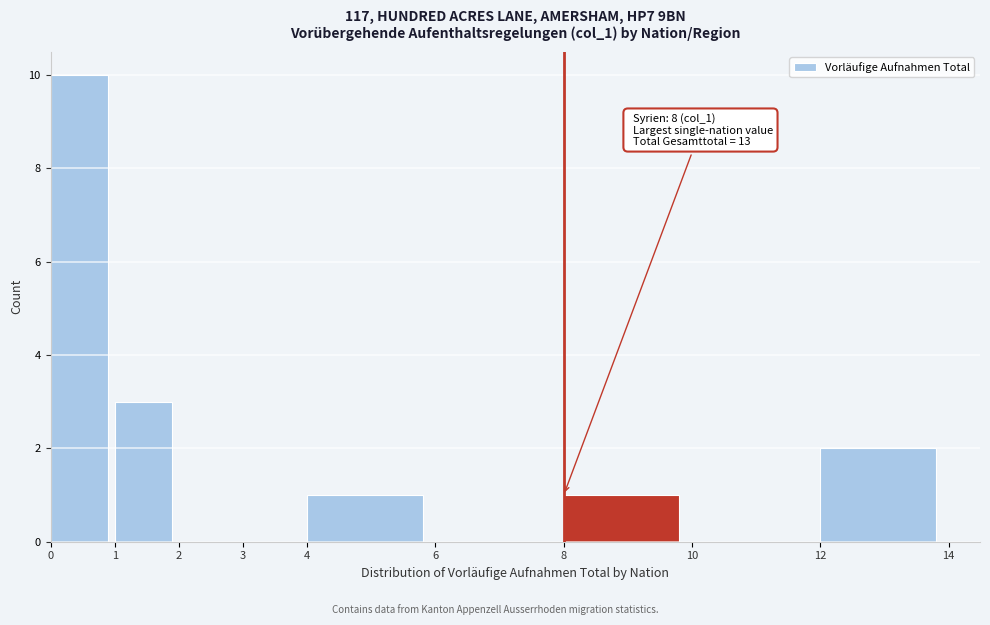

Which range on the x-axis has the tallest bar?

0 to 1